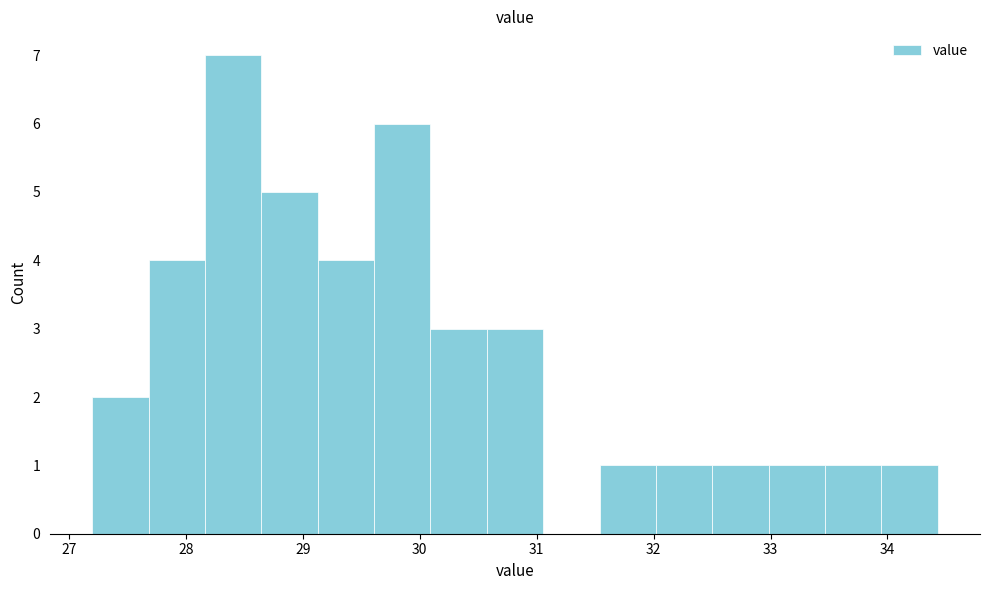

Reading left to right, list every bar in this chart as the range it spans on the x-axis followed by its height. Neither the bar edges nor the heights are printed on the chart, so give them approximately, as read against the axes.

27.2 to 27.7: 2
27.7 to 28.2: 4
28.2 to 28.6: 7
28.6 to 29.1: 5
29.1 to 29.6: 4
29.6 to 30.1: 6
30.1 to 30.6: 3
30.6 to 31.1: 3
31.1 to 31.5: 0
31.5 to 32.0: 1
32.0 to 32.5: 1
32.5 to 33.0: 1
33.0 to 33.5: 1
33.5 to 33.9: 1
33.9 to 34.4: 1